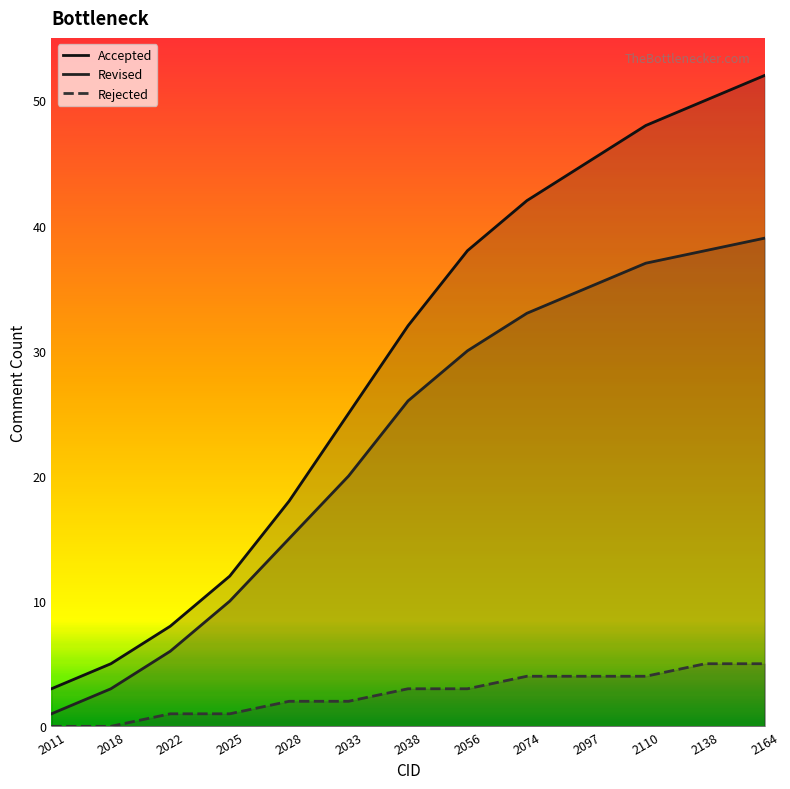

What are all the series names shown in the legend?

Accepted, Revised, Rejected